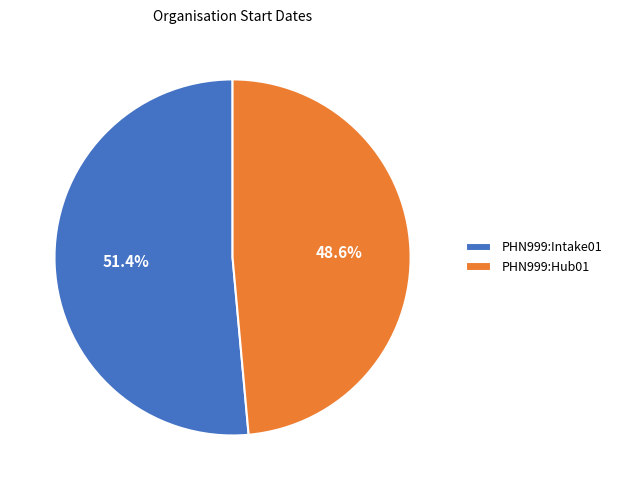

Rank the categories by value from lowest to highest.

PHN999:Hub01, PHN999:Intake01